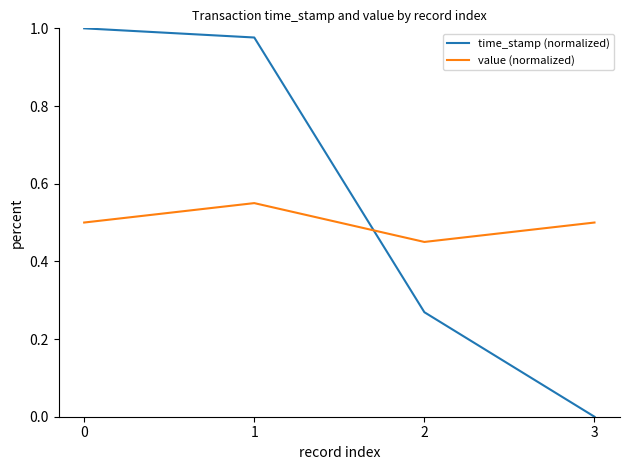

Which label corresponds to the smallest value in the chart?

3